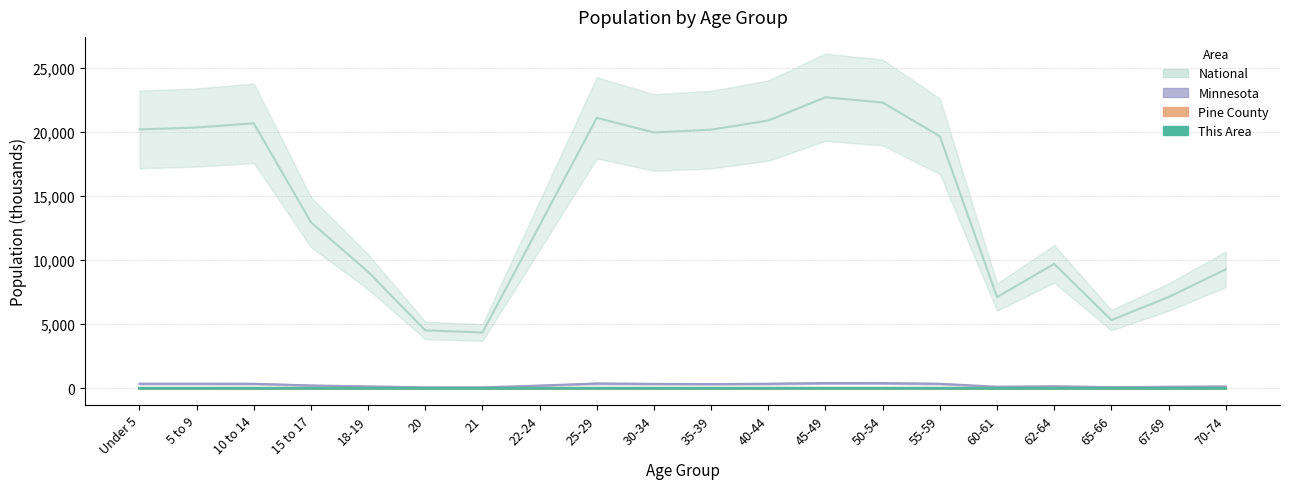

What is the total value across all series at 25-29?

21476.6